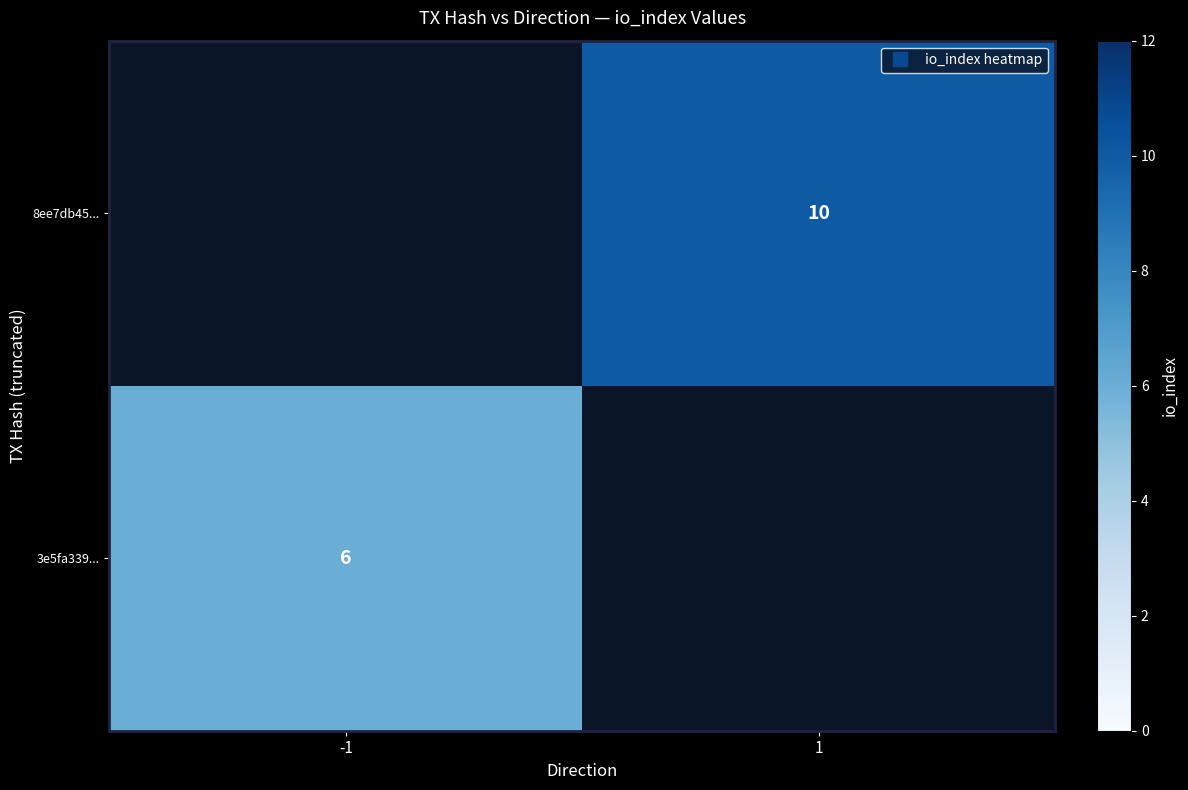

Which category has the lowest value in the 8ee7db45... series?

-1